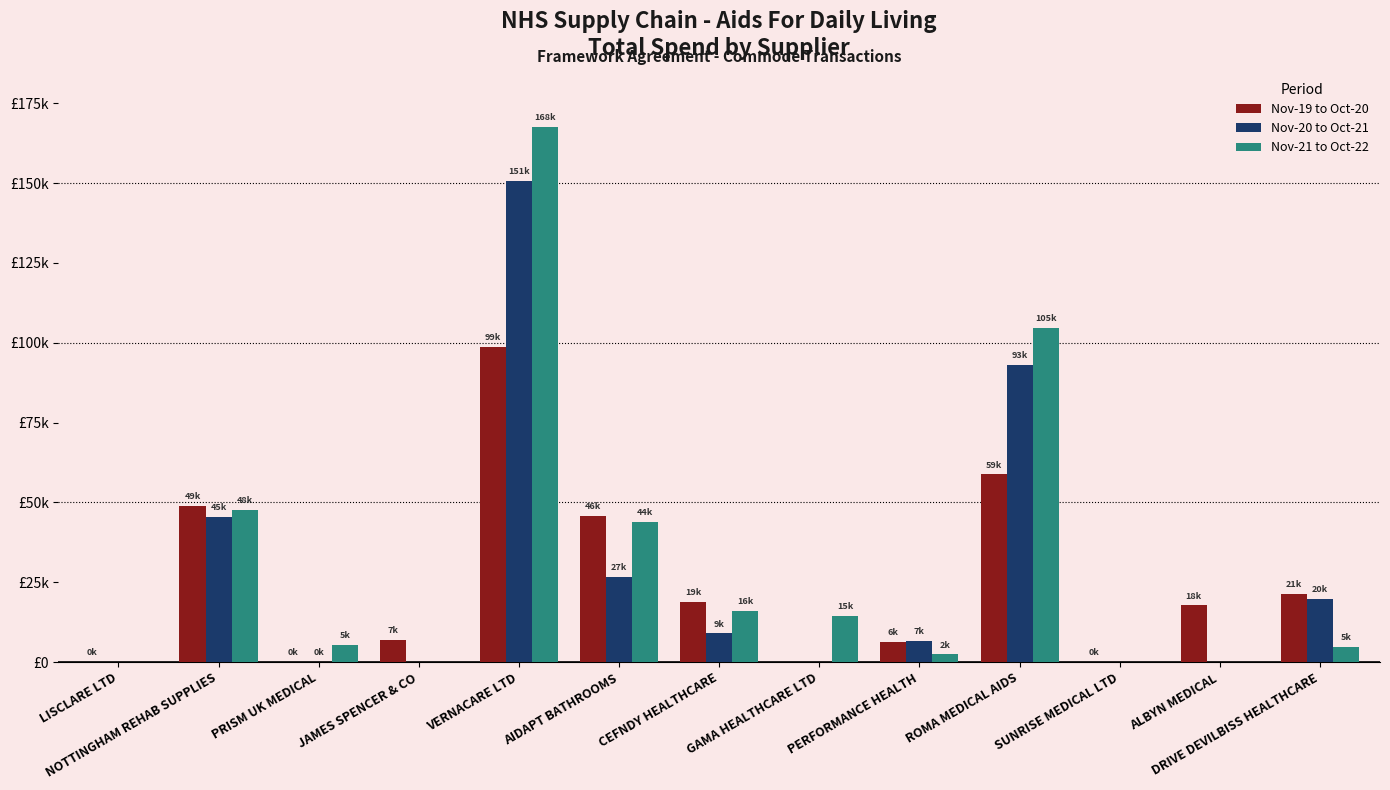

Does the chart contain stacked bars?

No